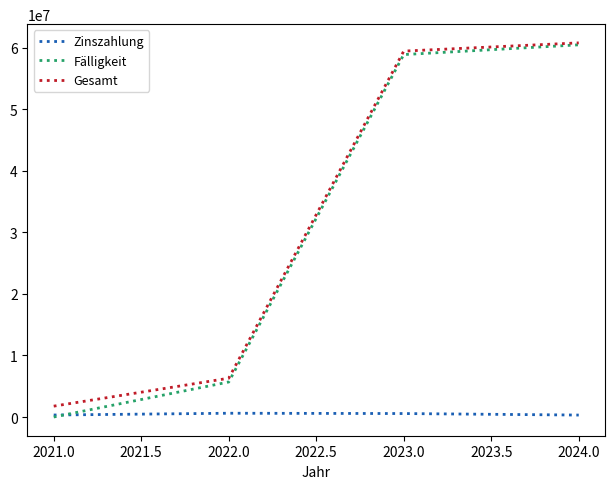

The value of Fälligkeit at 2022.0 is 5686000.0. True or false?

True